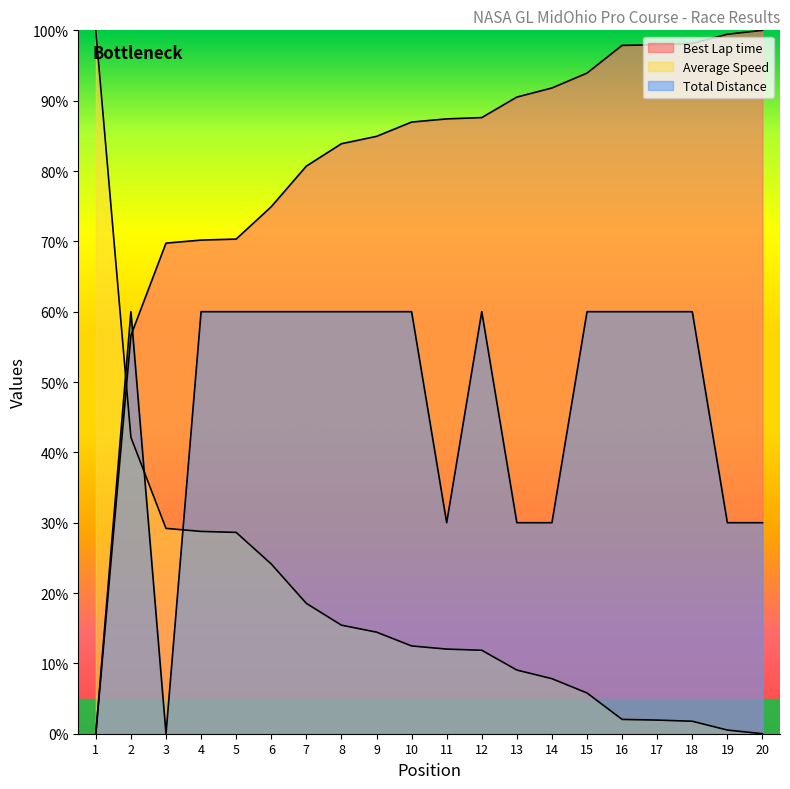

Which series ends up on top after the final intersection of Total Distance and Best Lap time?

Best Lap time